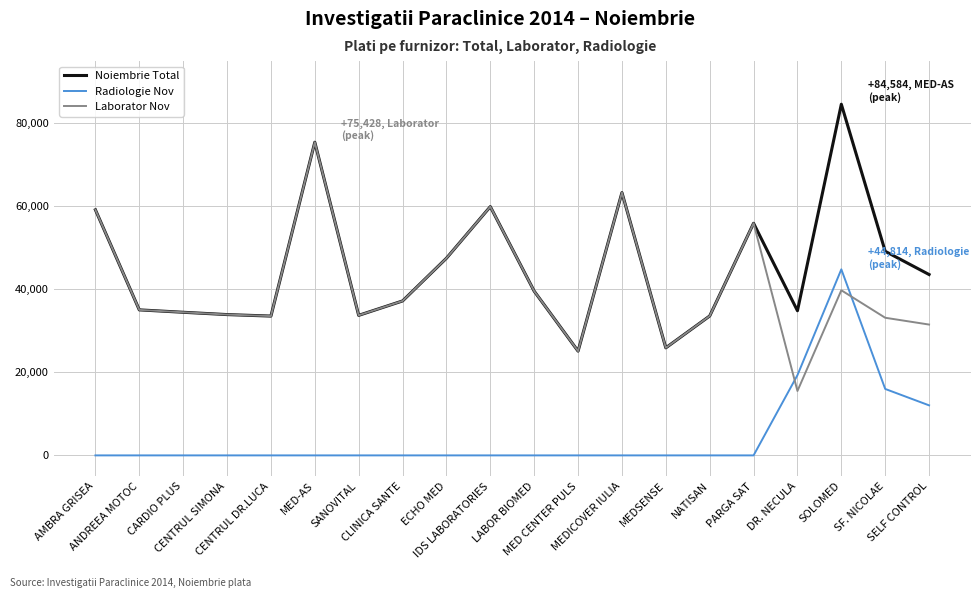

List the series in order of their peak value, lowest first.

Radiologie Nov, Laborator Nov, Noiembrie Total